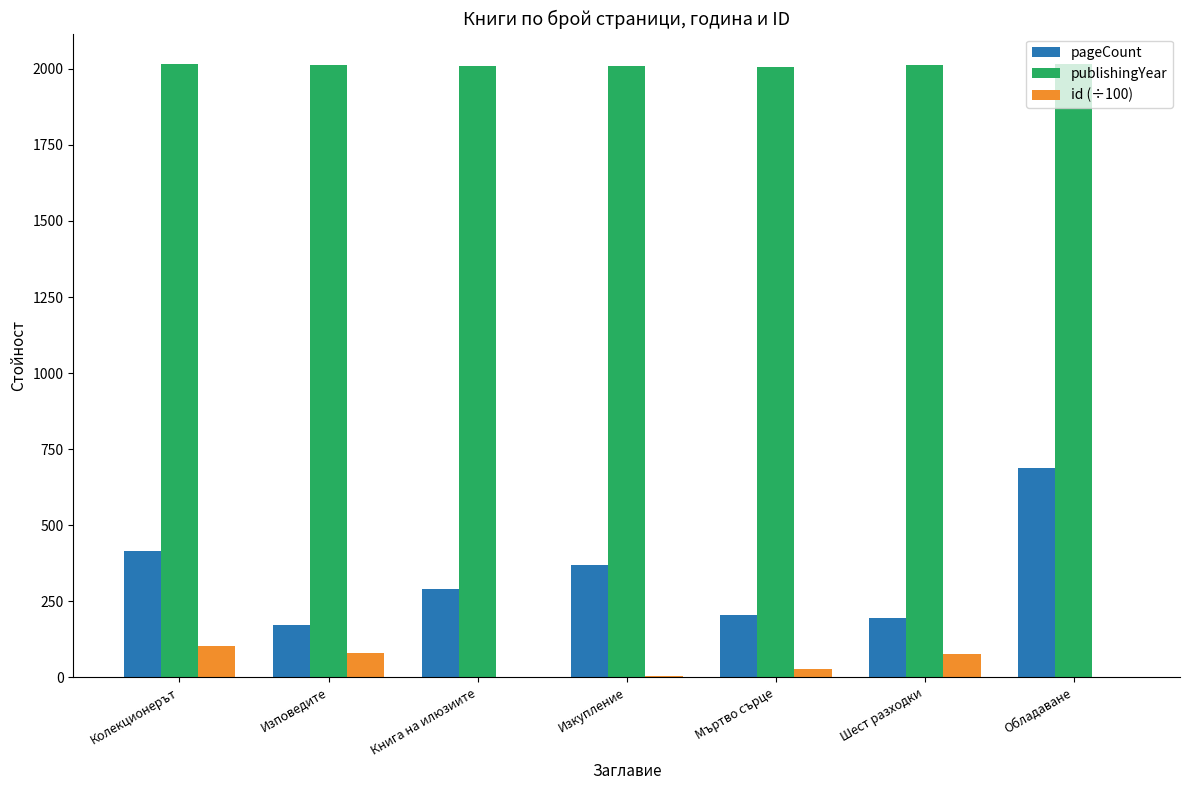

How many values in the id (÷100) series exceed 28?

4